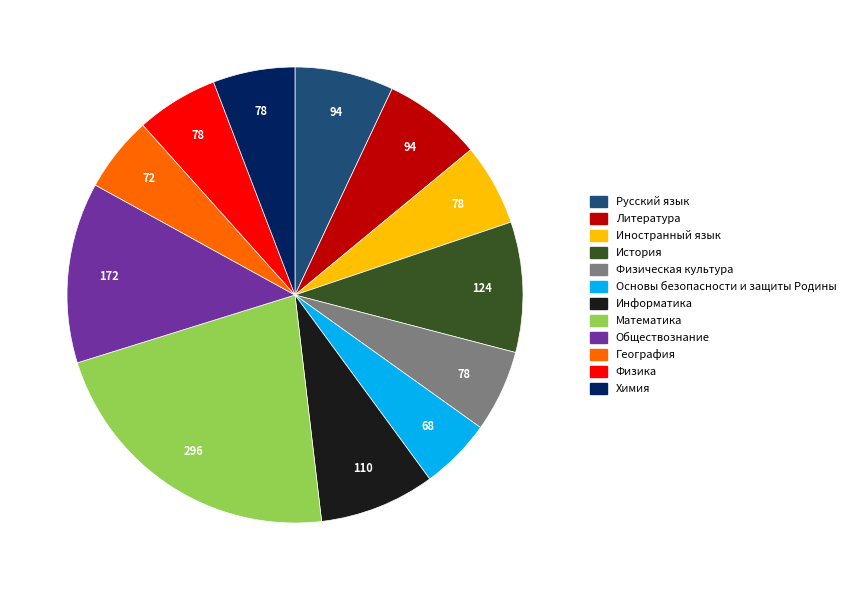

The Физика slice represents 11% of the pie. True or false?

False